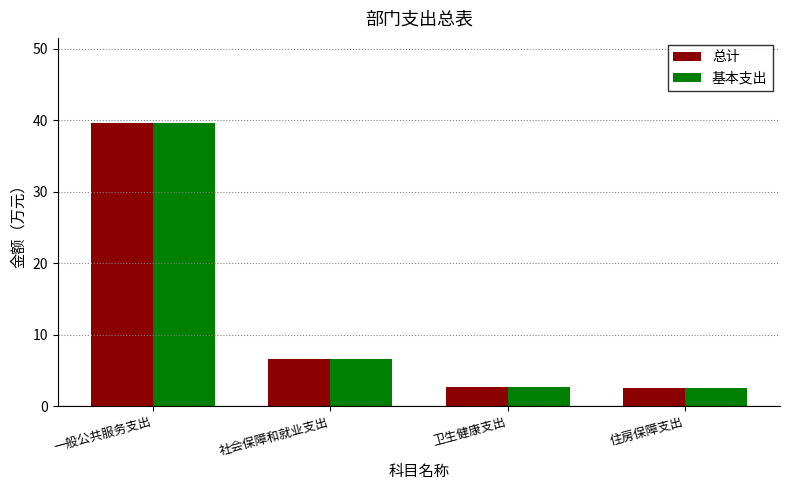

What is the difference between the 基本支出 values at 住房保障支出 and 一般公共服务支出?

37.1